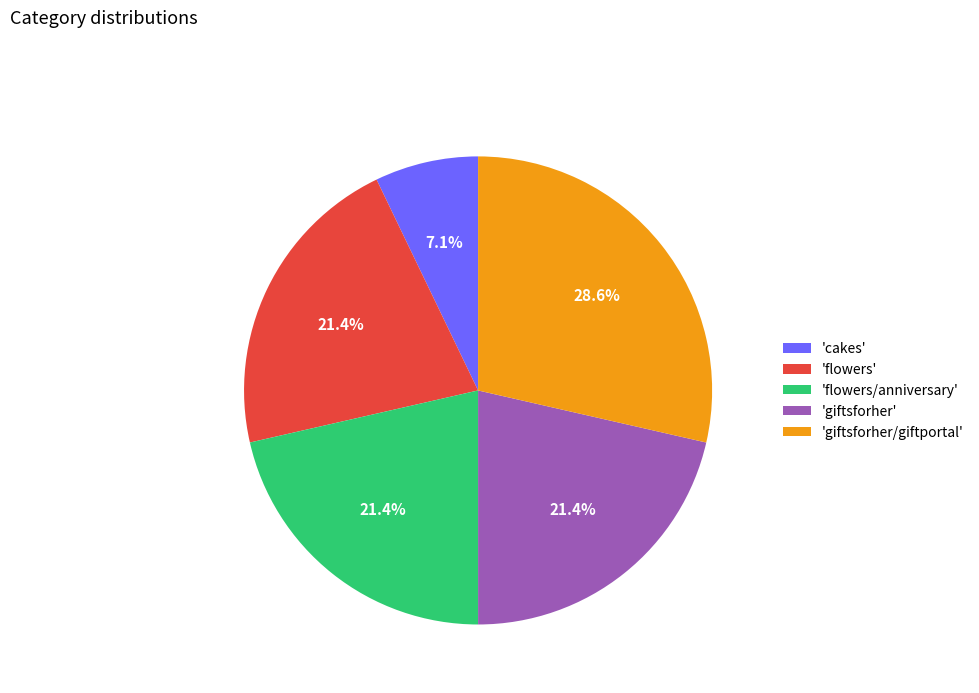

Is the sum of 'giftsforher' and 'flowers/anniversary' greater than half?

No